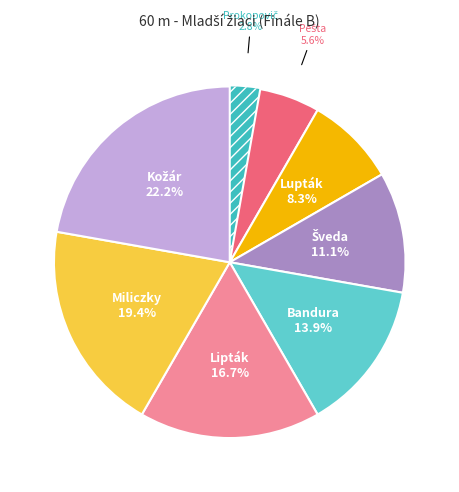

Does any single category account for the majority?

No